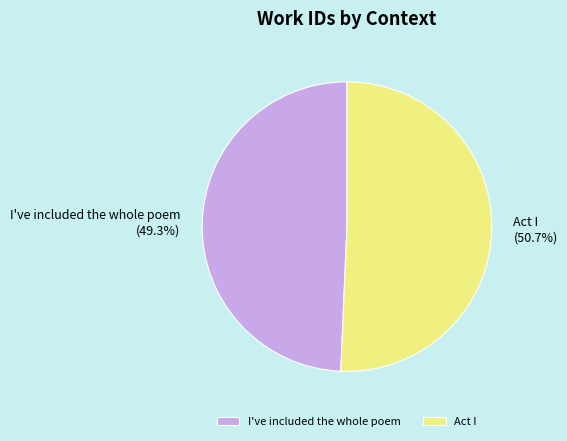

The I've included the whole poem slice represents 49% of the pie. True or false?

True